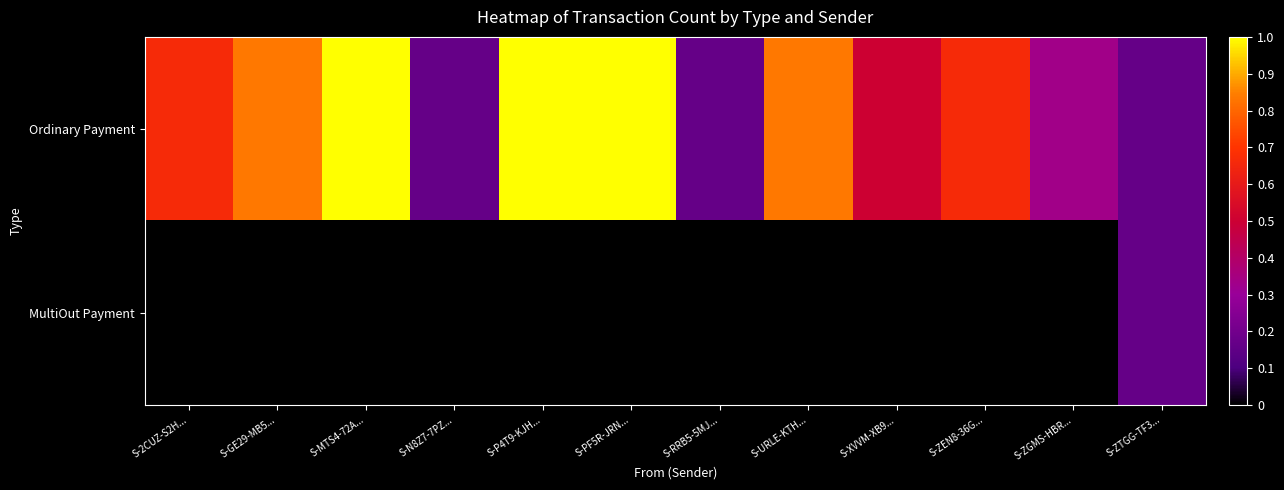

Rank the series at S-RRB5-5MJ... from lowest to highest value.

MultiOut Payment, Ordinary Payment